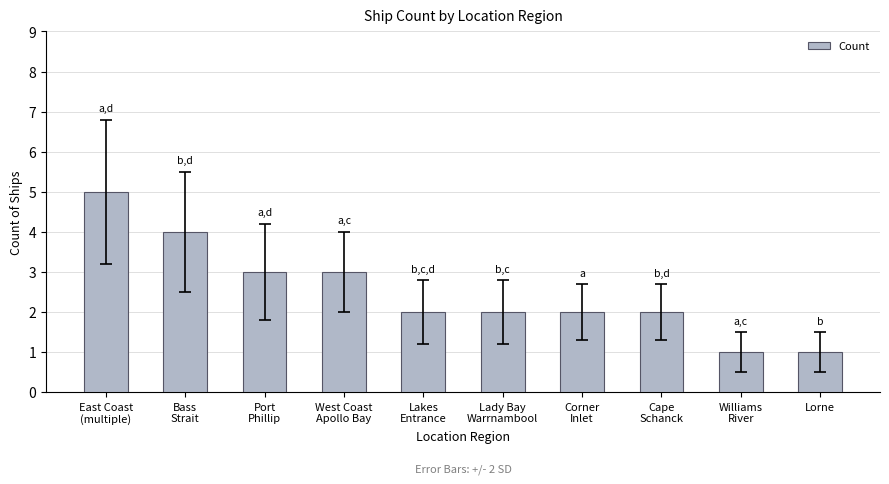

What is the smallest value displayed?

1